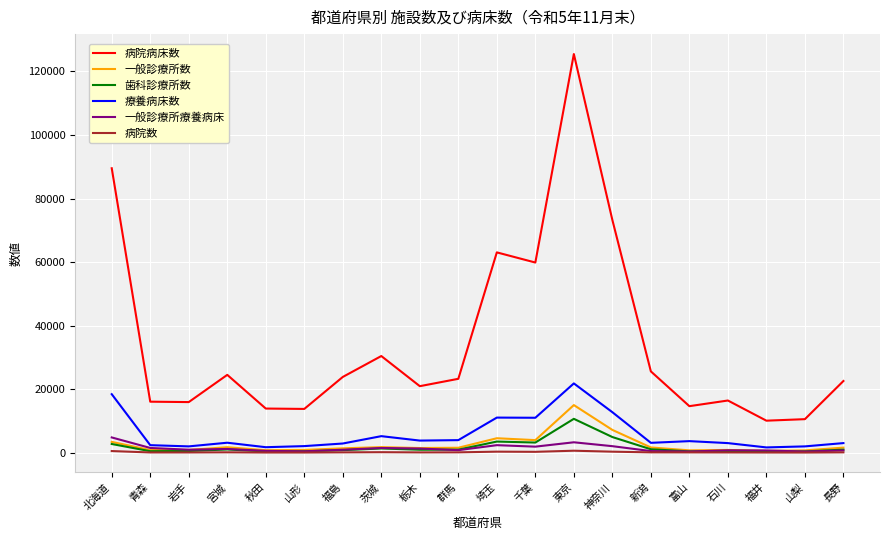

Which series has the widest spread of values?

病院病床数